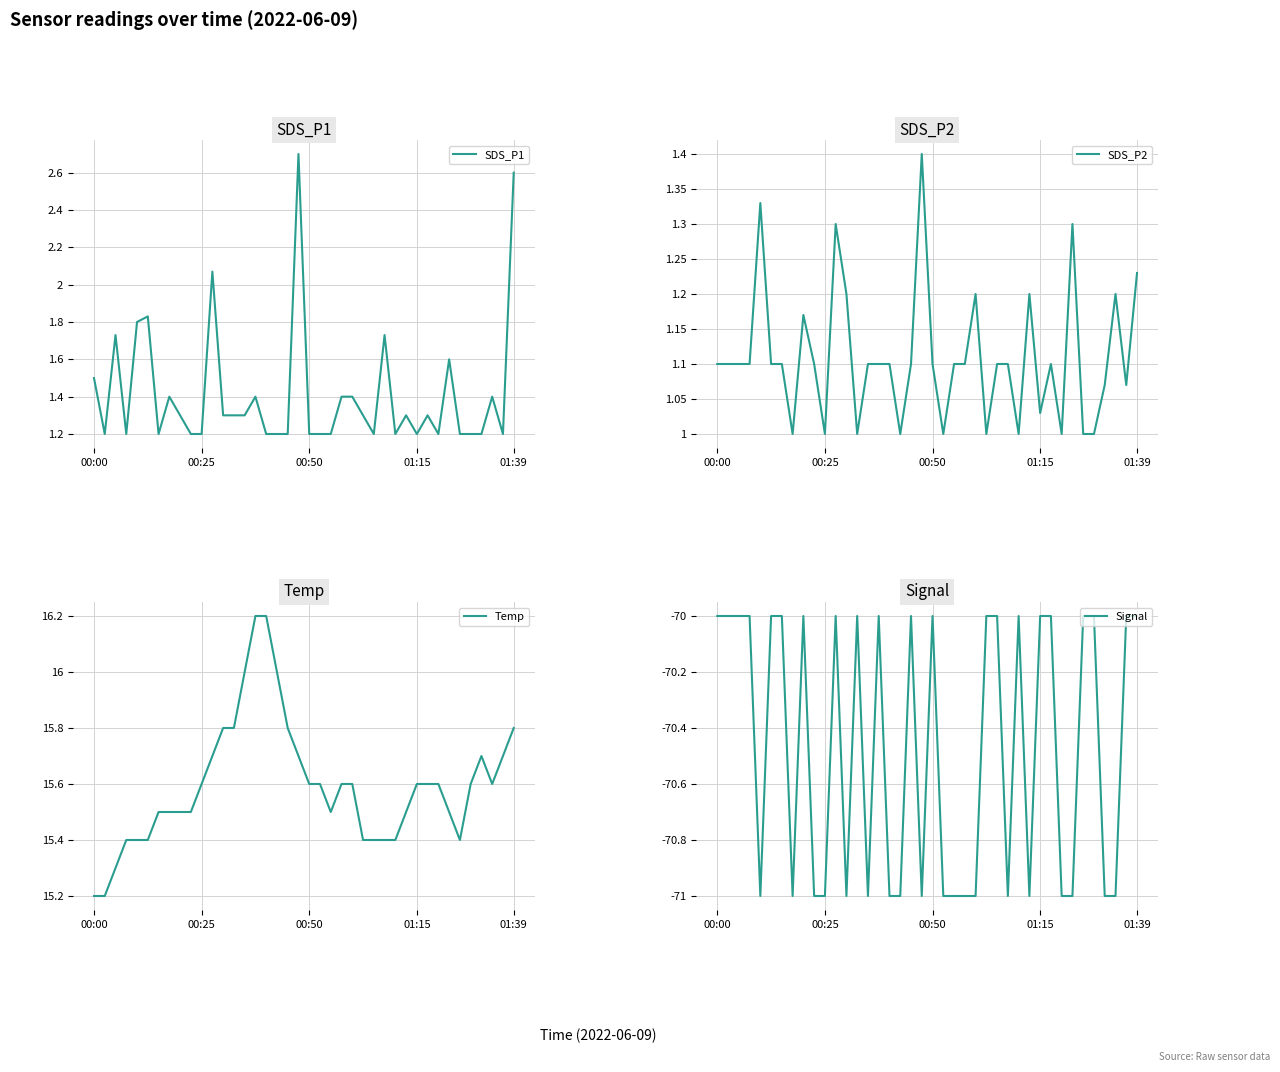

True or false: Signal and SDS_P2 cross at least once.

False